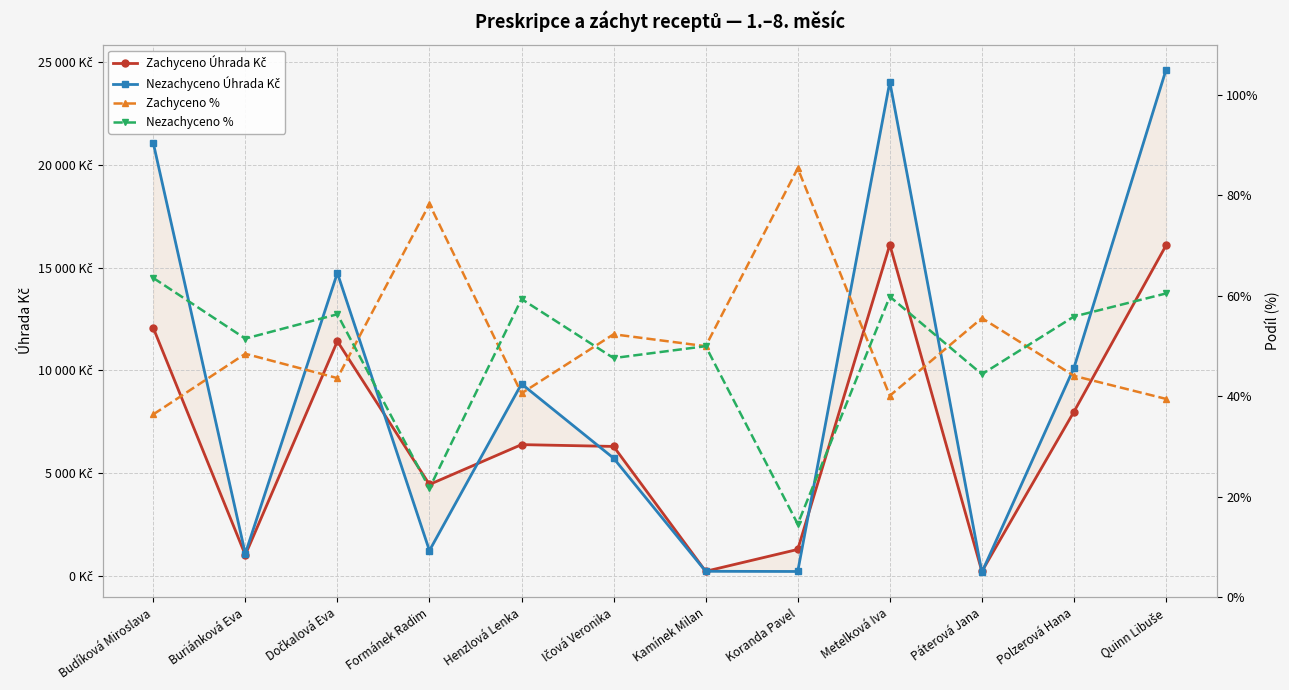

What is the difference between the maximum and minimum values in the Zachyceno % series?

49.0